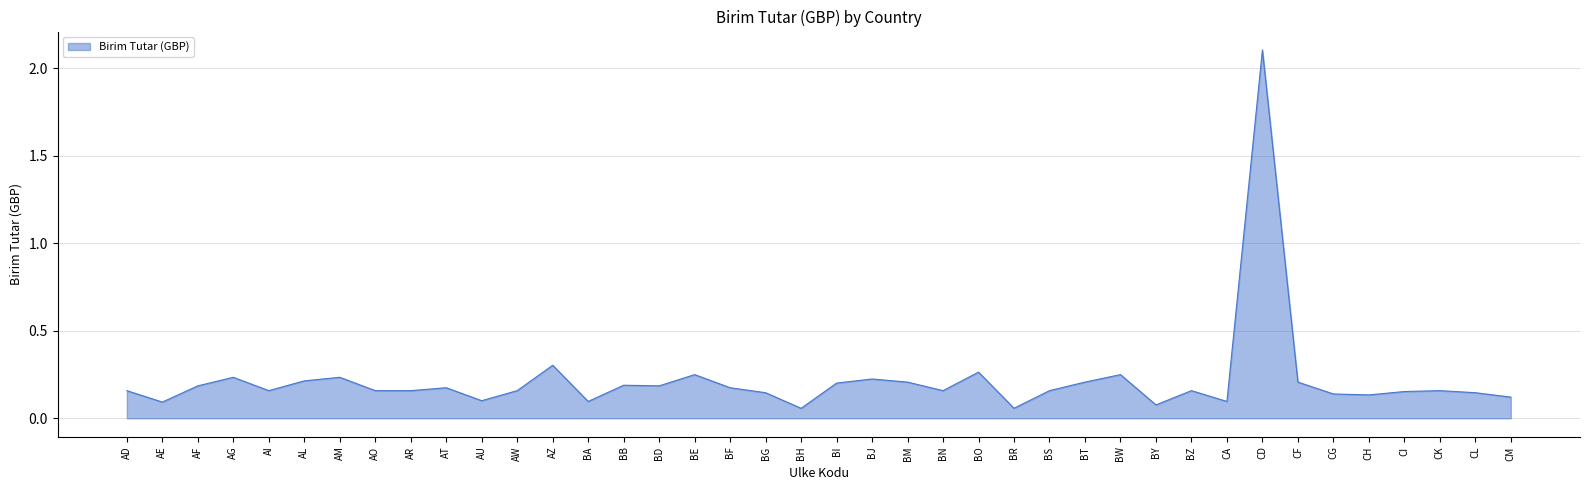

What position from the left is AE?

2